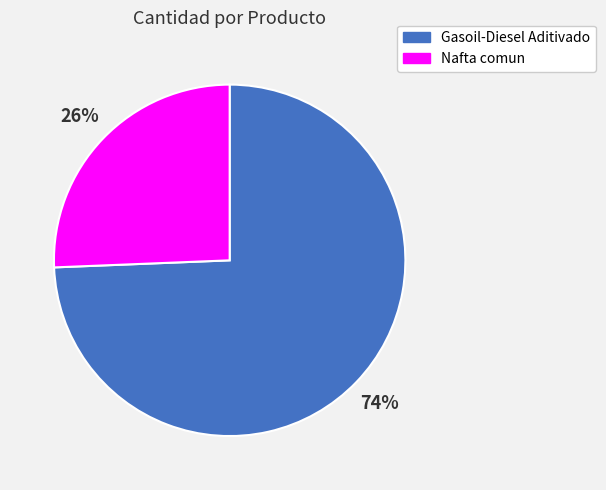

Which slice is the largest?

Gasoil-Diesel Aditivado